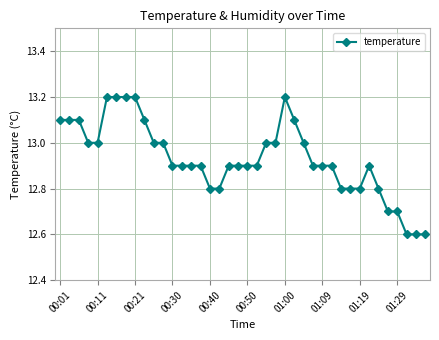

Count the number of data series in this chart.

1